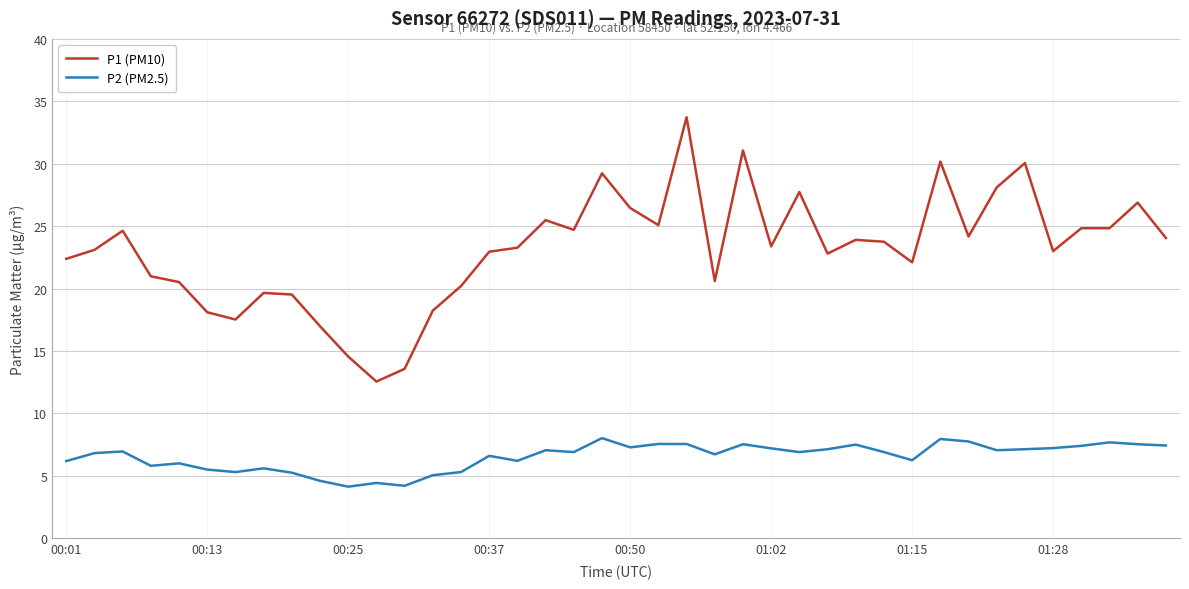

What are all the series names shown in the legend?

P1 (PM10), P2 (PM2.5)